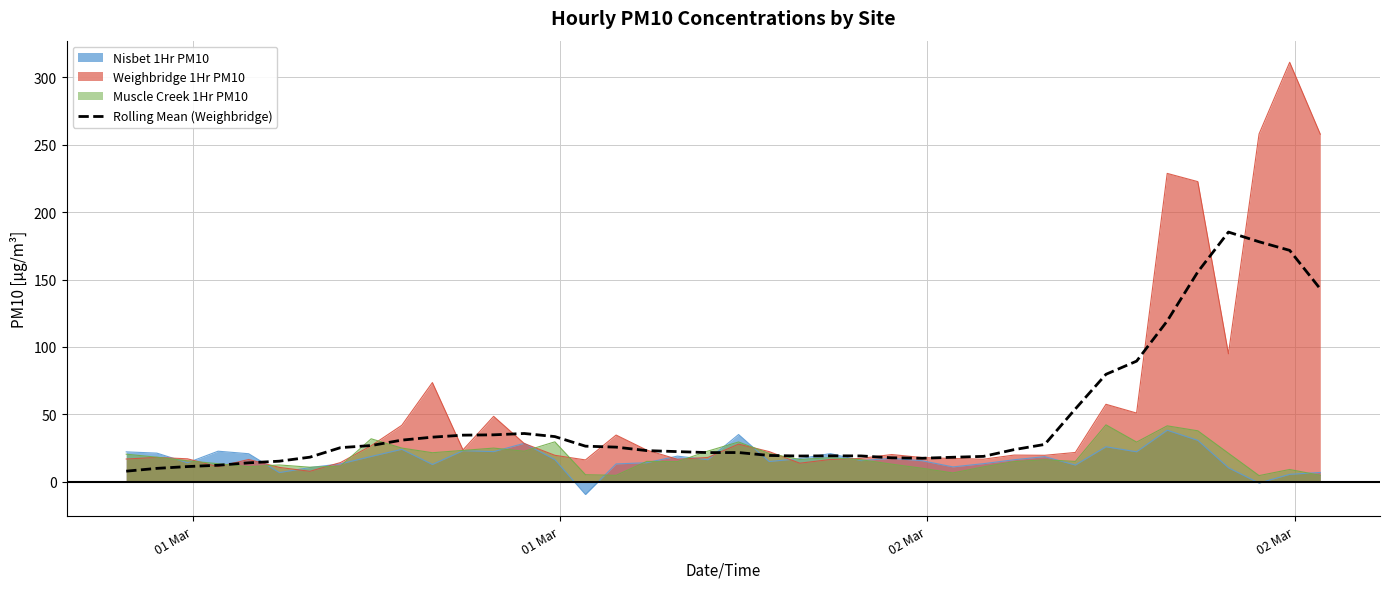

Which series has the widest spread of values?

Weighbridge 1Hr PM10